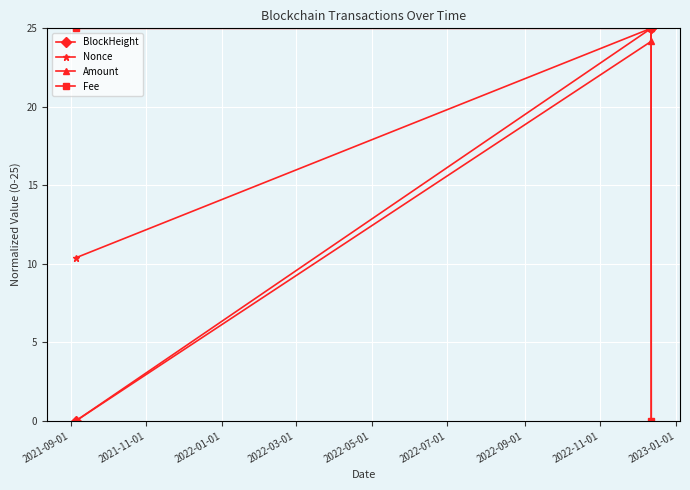

What is the highest value of the BlockHeight series?

25.0